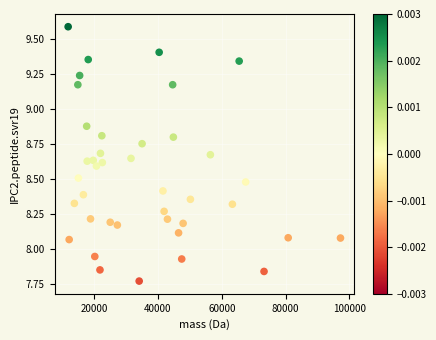

What is the range of Y values (max minus min)?

1.8